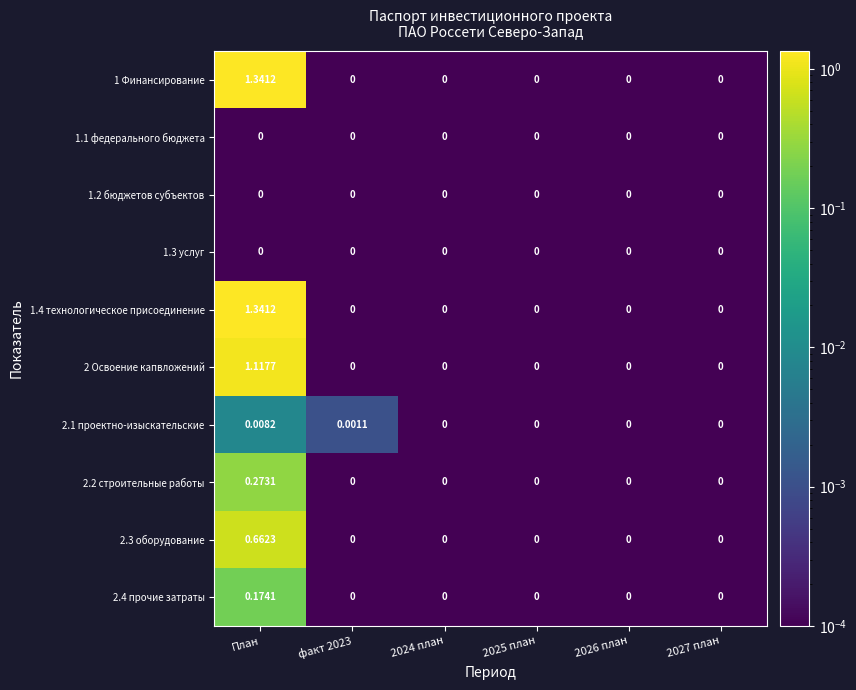

At which category is the sum across all series the highest?

План